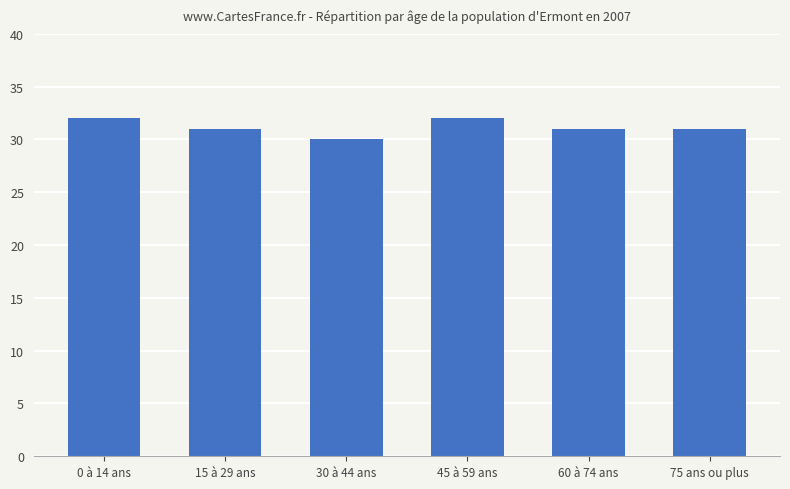

What is the sum of the values at 45 à 59 ans and 0 à 14 ans?

64